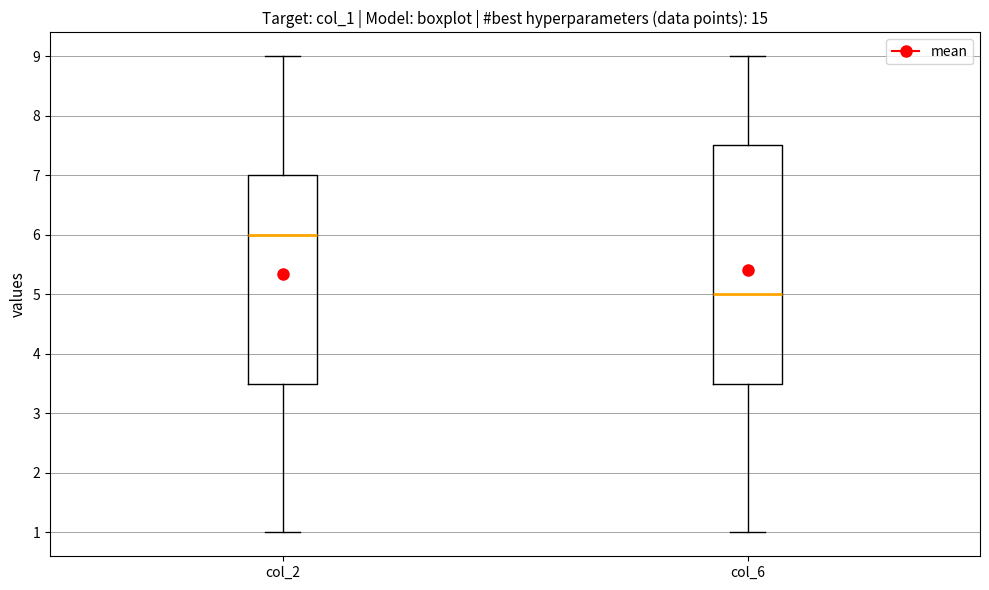

Which box has the highest median line?

col_2